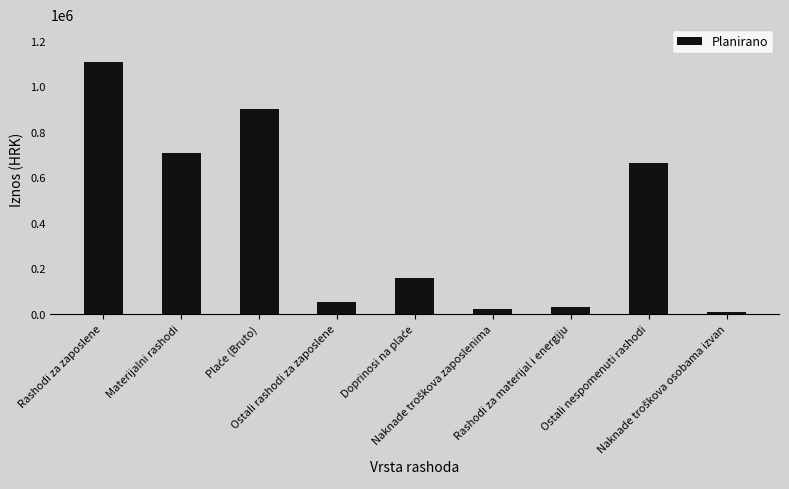

Reading right to left, extract all data points from this chart.

7000	660000	28000	20000	156000	50000	900000	708000	1106000